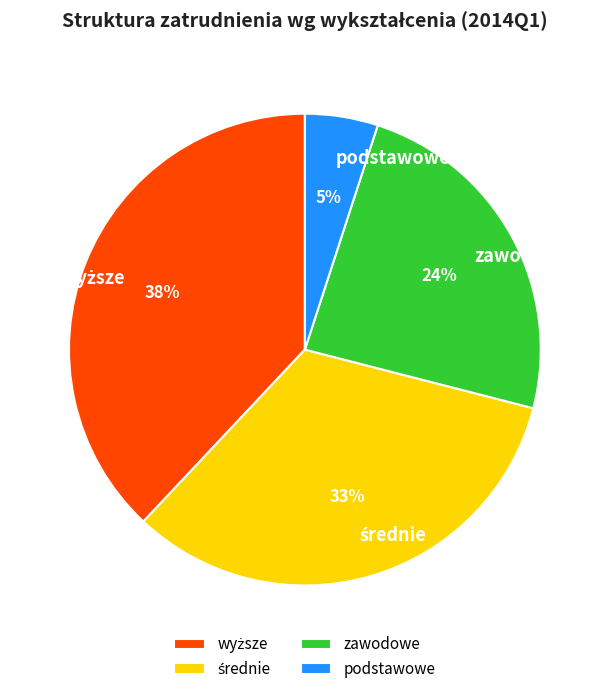

To the nearest percent, what percentage of the pie is podstawowe?

5%